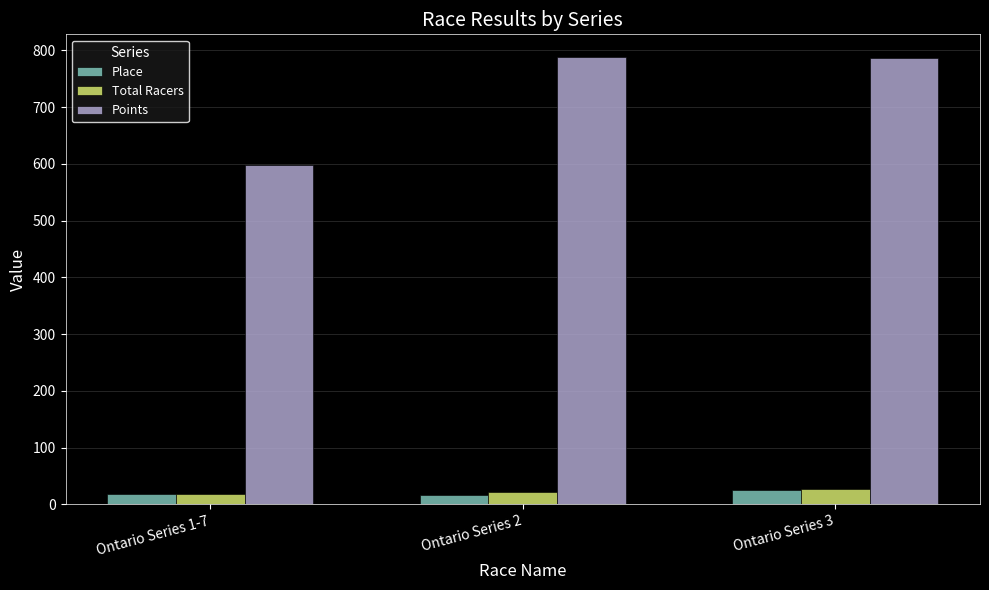

What is the minimum value shown in the chart?

17.0